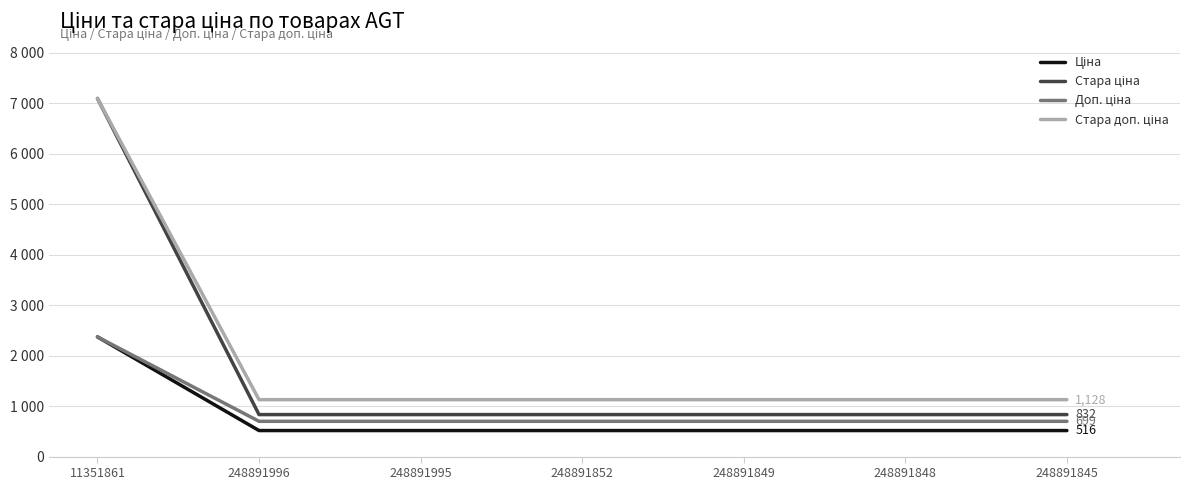

What is the total value across all series at 248891845?

3175.2